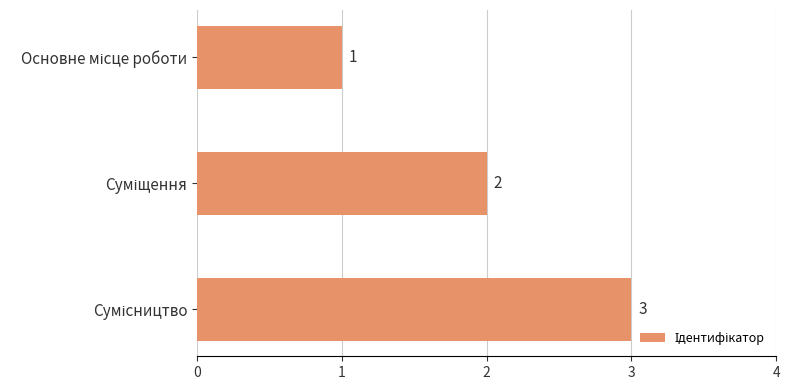

Count the values in the range 1 to 3.

3